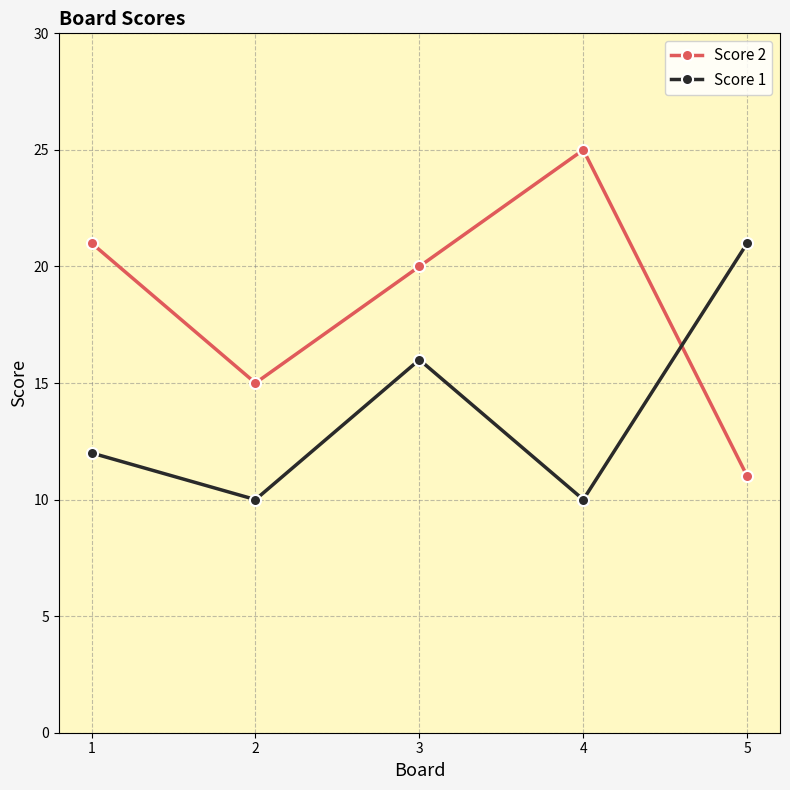

Where do Score 1 and Score 2 first cross each other?

4 and 5